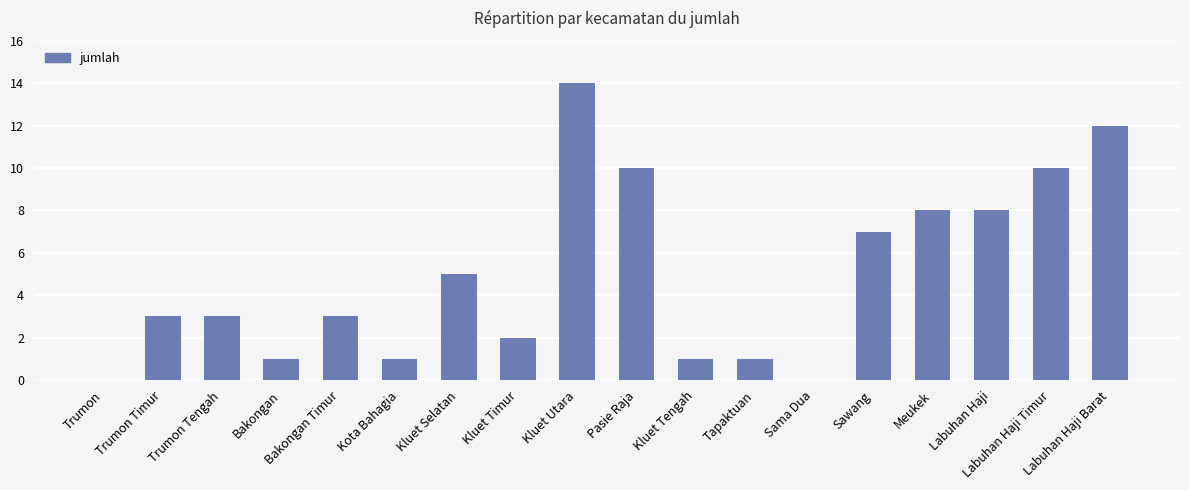

What is the greatest value displayed?

14